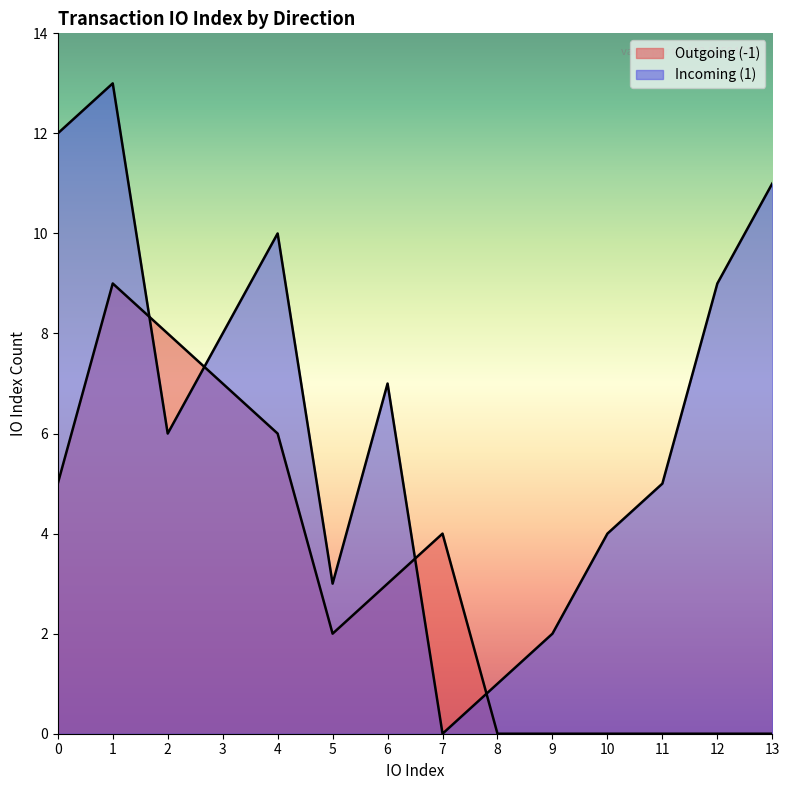

Reading left to right, list all the values displayed in this chart.

Outgoing (-1): 0=5	1=9	2=8	3=7	4=6	5=2	6=3	7=4	8=0	9=0	10=0	11=0	12=0	13=0
Incoming (1): 0=12	1=13	2=6	3=8	4=10	5=3	6=7	7=0	8=1	9=2	10=4	11=5	12=9	13=11